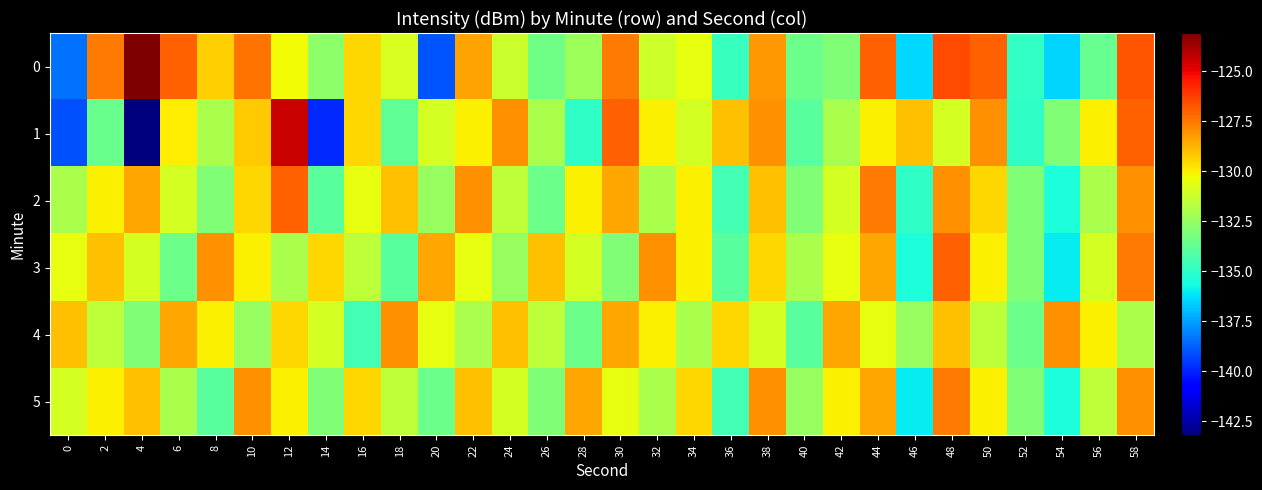

List the series in order of their peak value, highest first.

0, 1, 2, 3, 5, 4